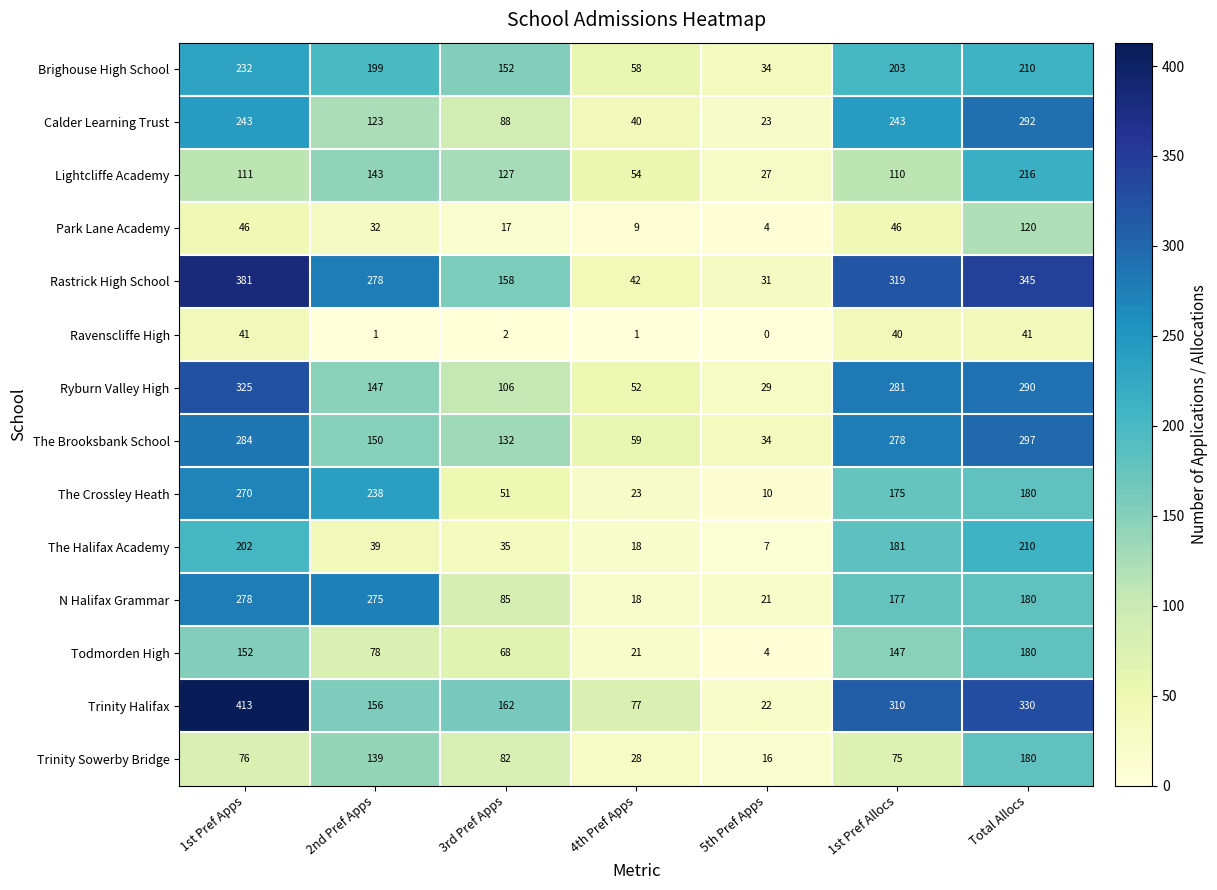

Which series has the largest range (max minus min)?

Trinity Halifax